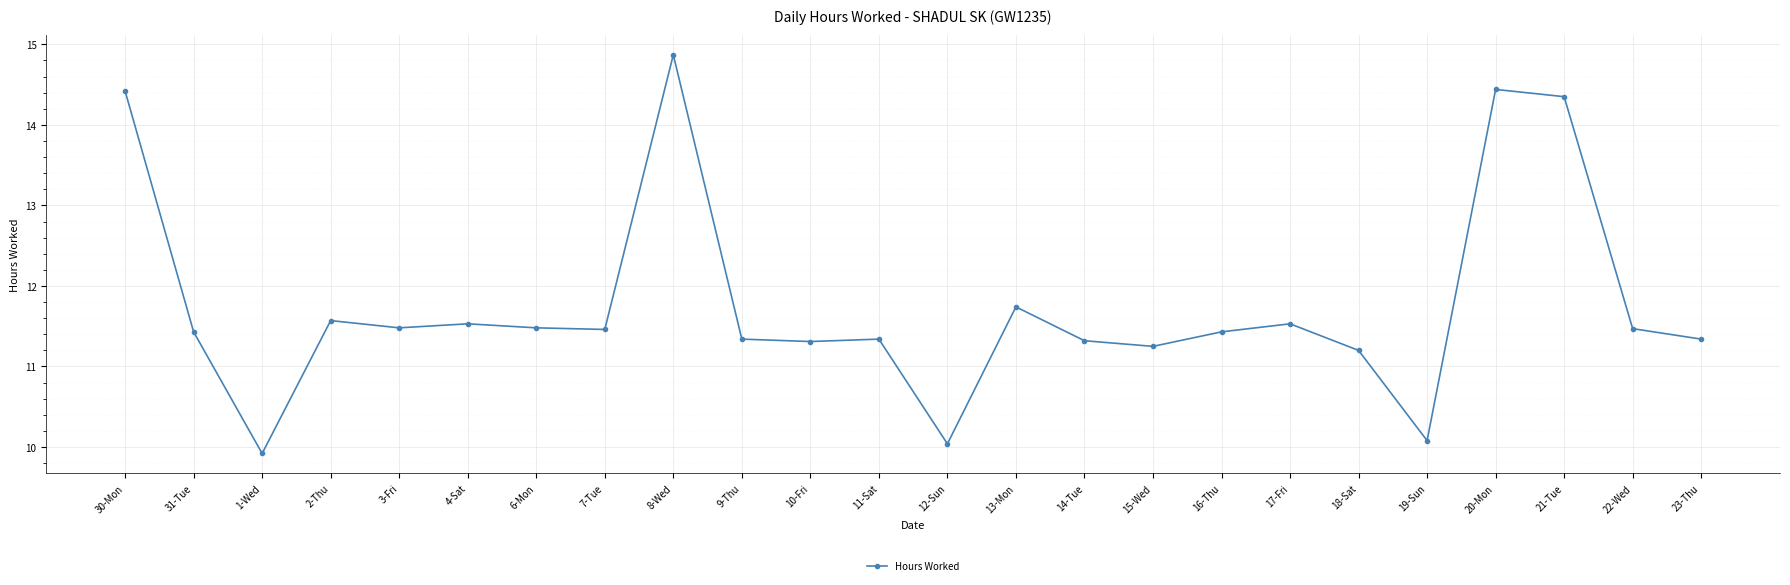

What is the smallest value displayed?

9.9